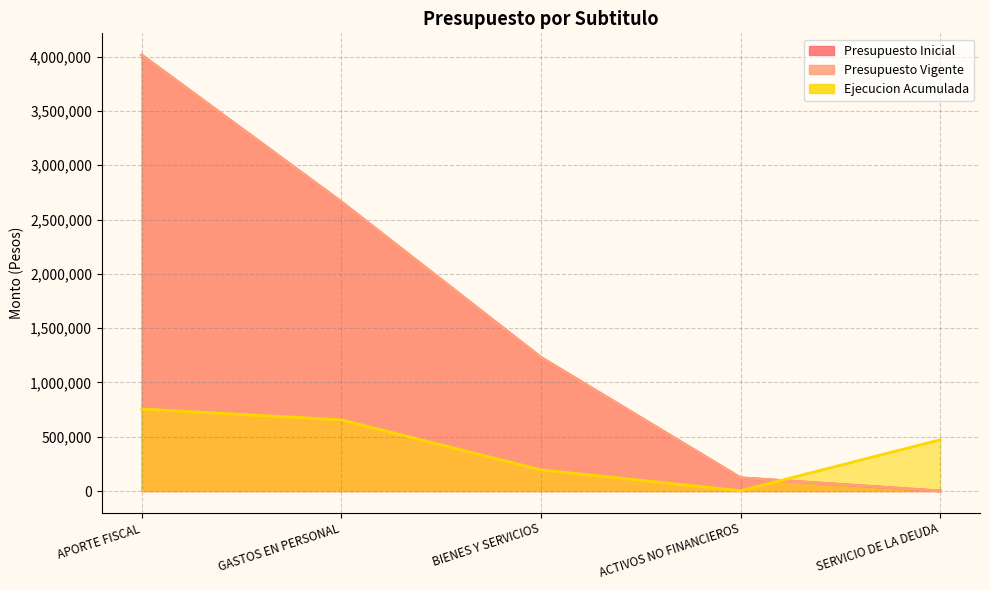

Rank the series by their maximum value, from lowest to highest.

Ejecucion Acumulada, Presupuesto Inicial, Presupuesto Vigente